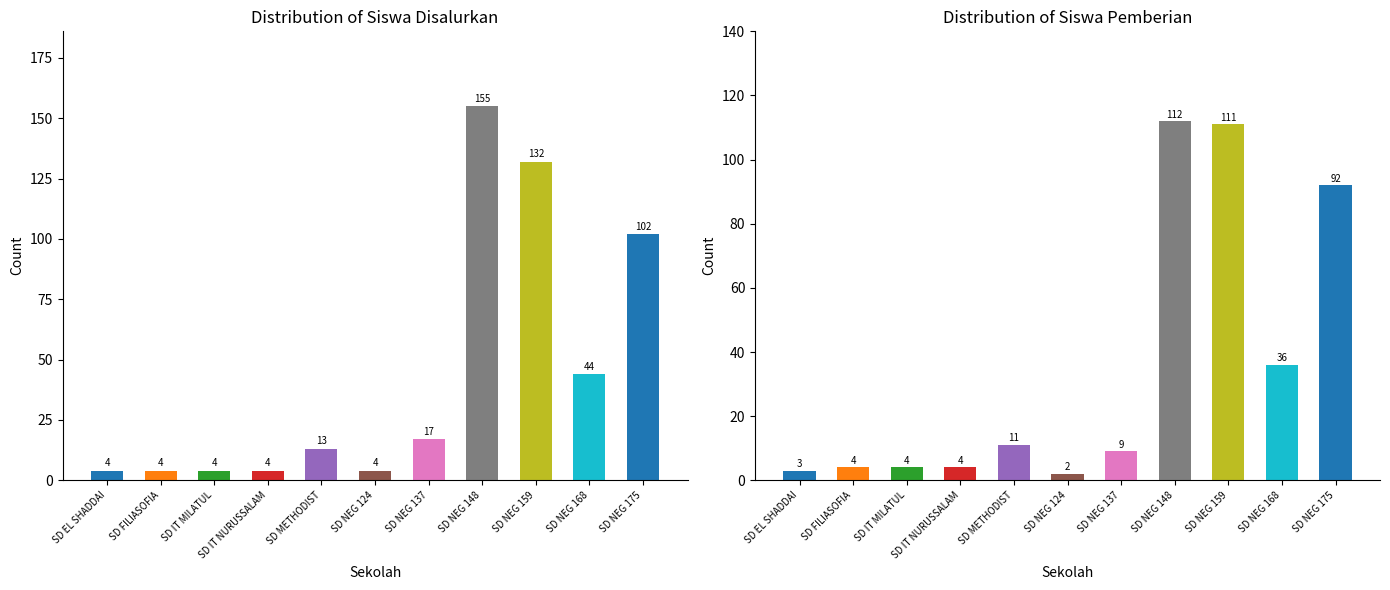

What is the sum of the Disalurkan (Siswa) values at SD NEG 137 and SD NEG 168?

61